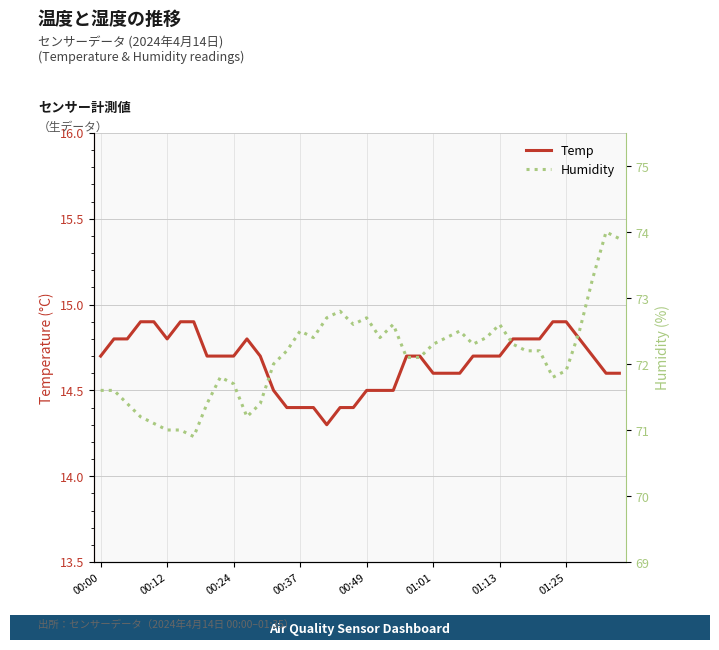

True or false: Humidity and Temp cross at least once.

False